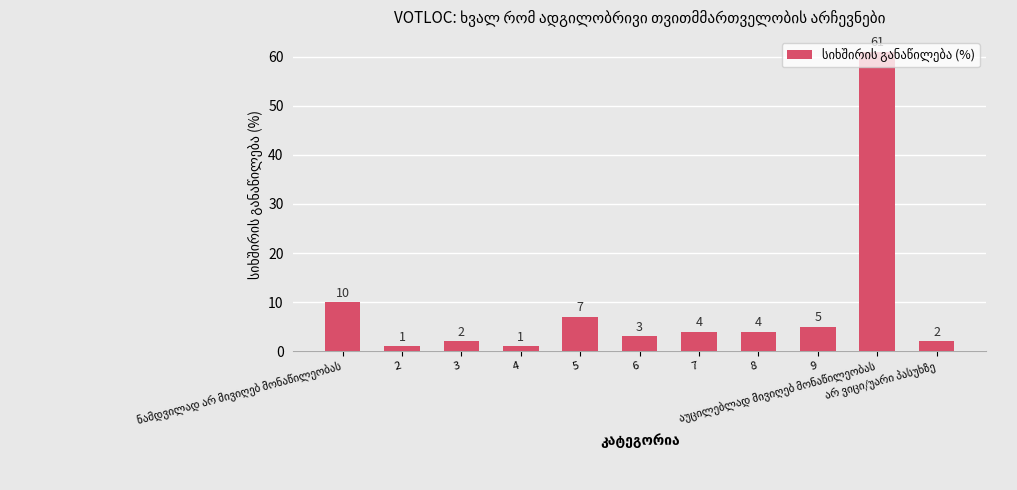

Rank the categories by value from lowest to highest.

2, 4, 3, არ ვიცი/უარი პასუხზე, 6, 7, 8, 9, 5, ნამდვილად არ მივიღებ მონაწილეობას, აუცილებლად მივიღებ მონაწილეობას